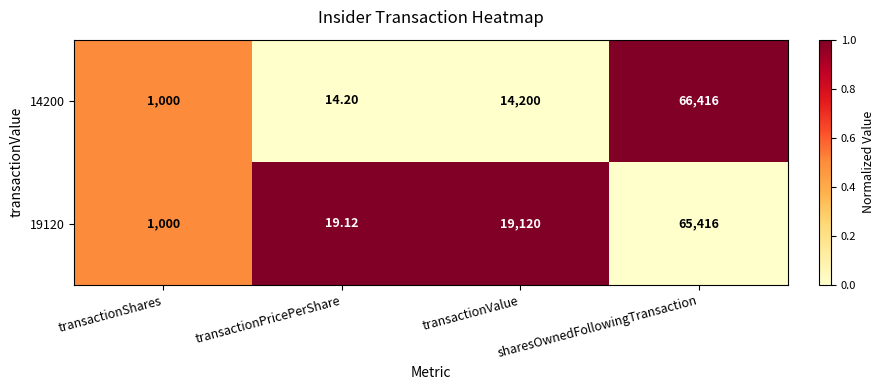

What is the greatest value displayed?

66416.0